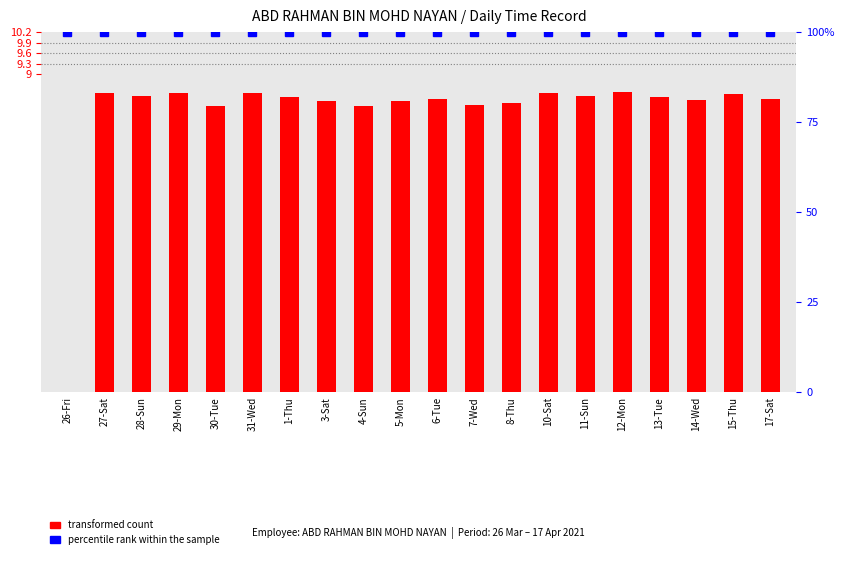

What position from the left is 5-Mon?

10